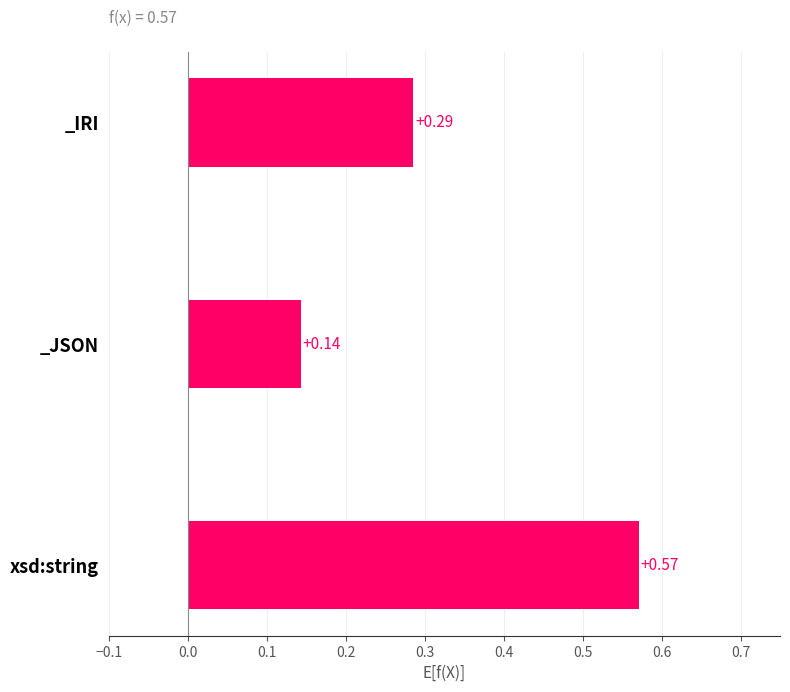

What is the sum of all values?

1.0